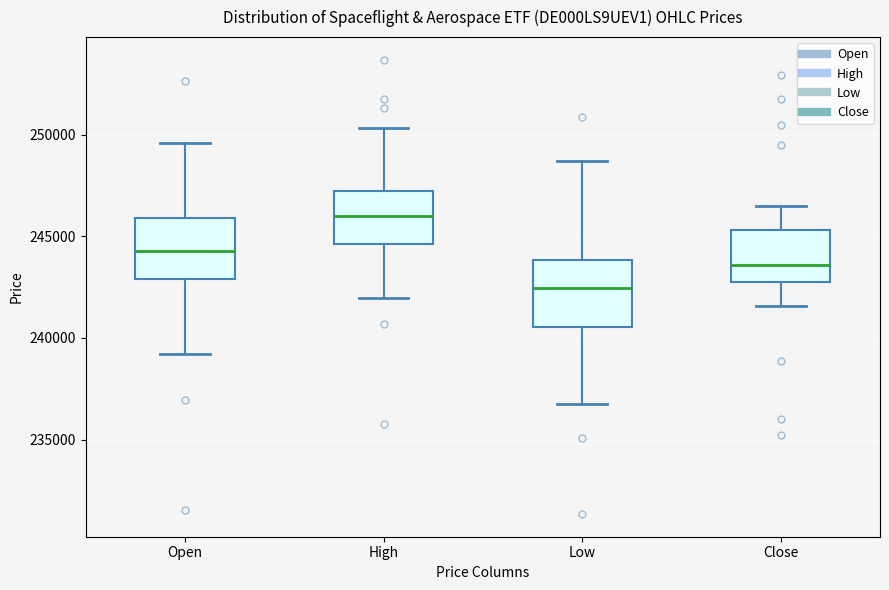

Which box's median line is the lowest?

Low